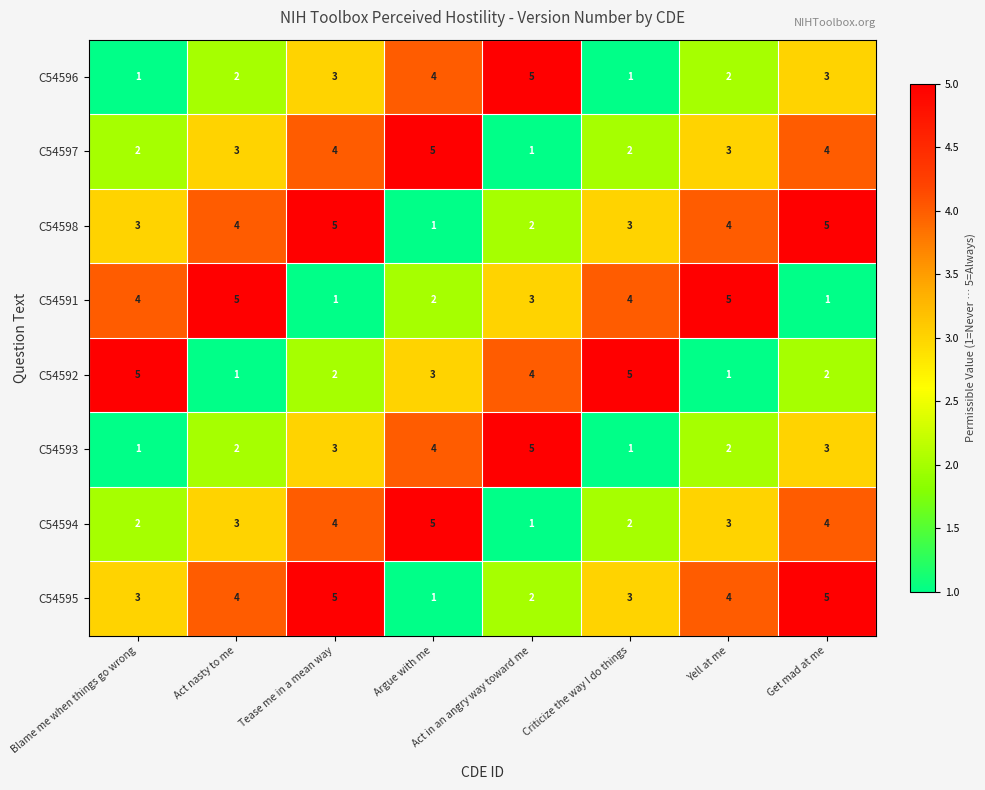

The value of C54592 at Blame me when things go wrong is 5. True or false?

True